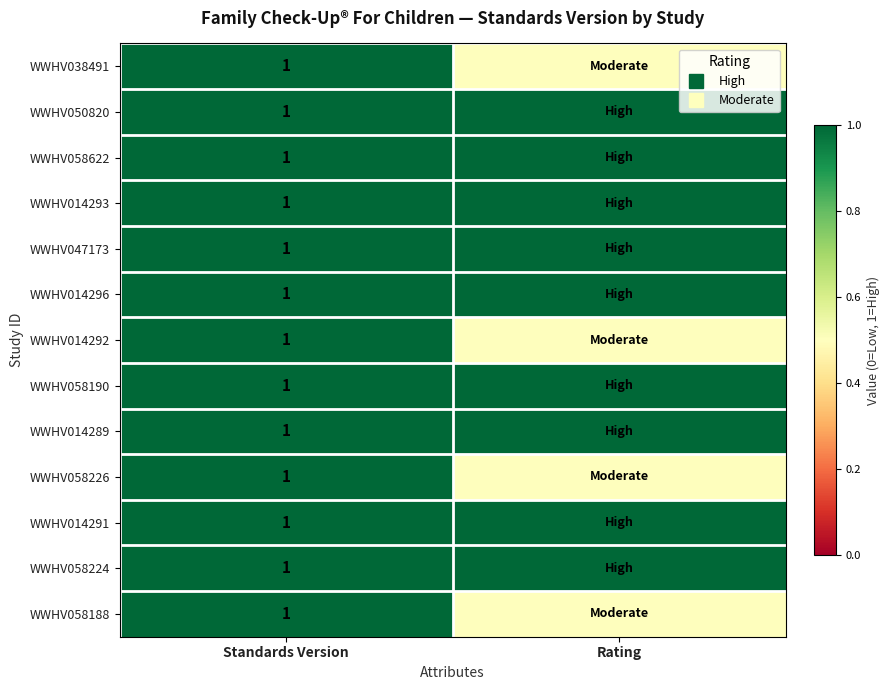

At which category does the chart reach its peak across all series?

Standards Version